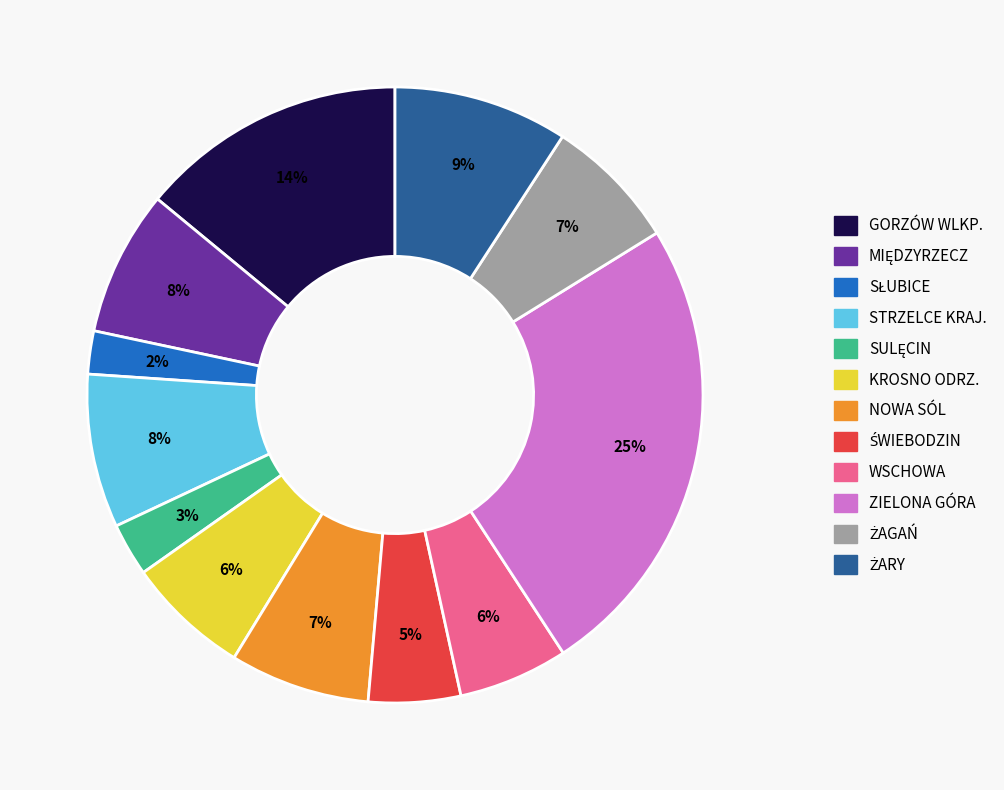

To the nearest percent, what percentage of the pie is WSCHOWA?

6%